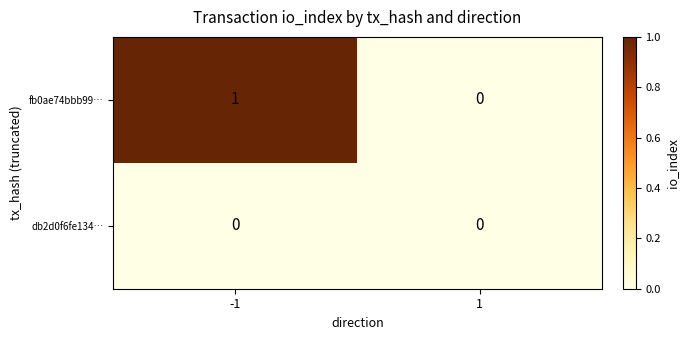

How many series are shown in this chart?

2